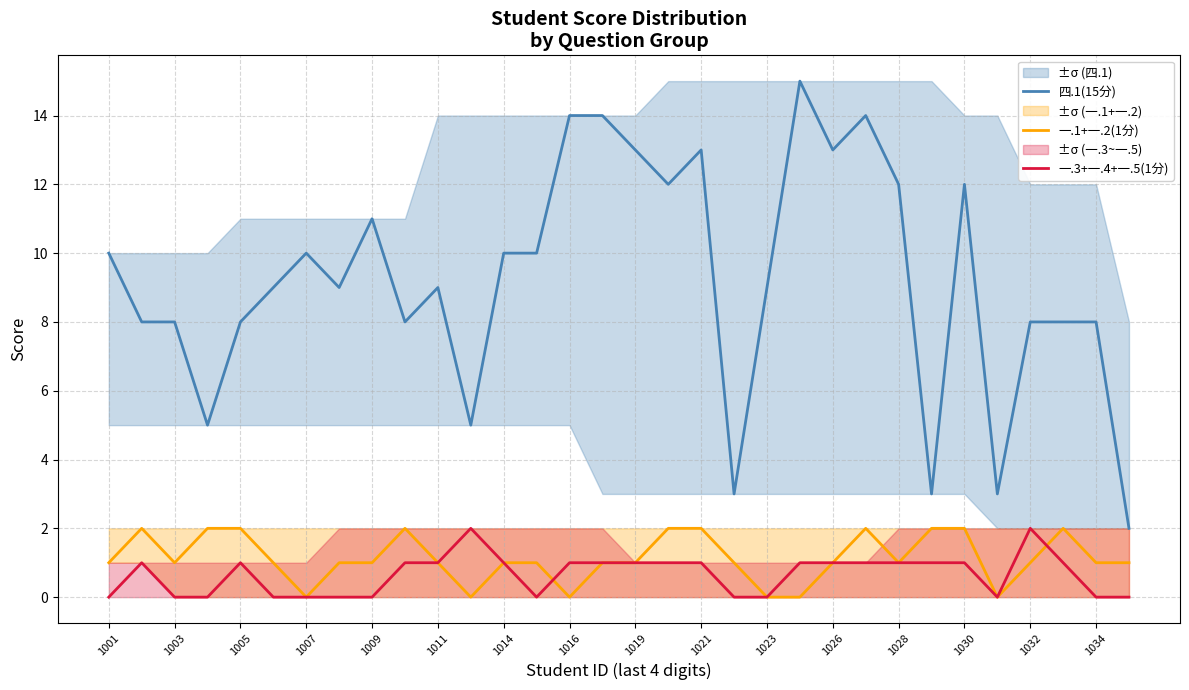

True or false: 四.1(15分) has more than 1 interior local peaks.

True